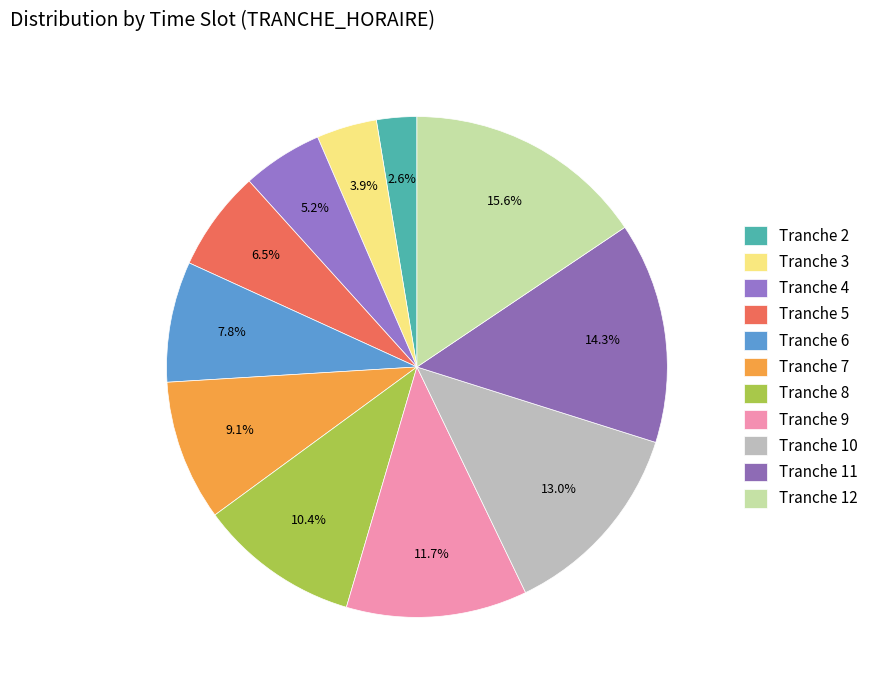

How many slices are in this pie chart?

11